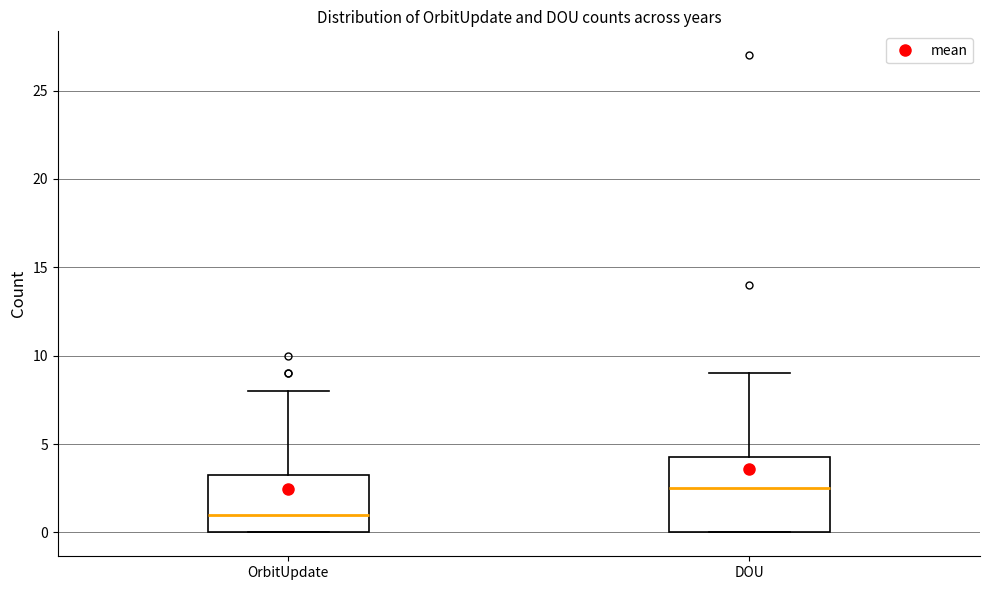

Reading left to right, transcribe this box plot: for each box, give where its median line is, the range the box spans, and where its two whiskers end, as read against the y-axis. The values are not printed on the chart, so give them approximately, as read against the axis.

OrbitUpdate: median 1.0, box 0.0 to 3.5, whiskers 0.0 to 8.0
DOU: median 2.5, box 0.0 to 4.5, whiskers 0.0 to 9.0